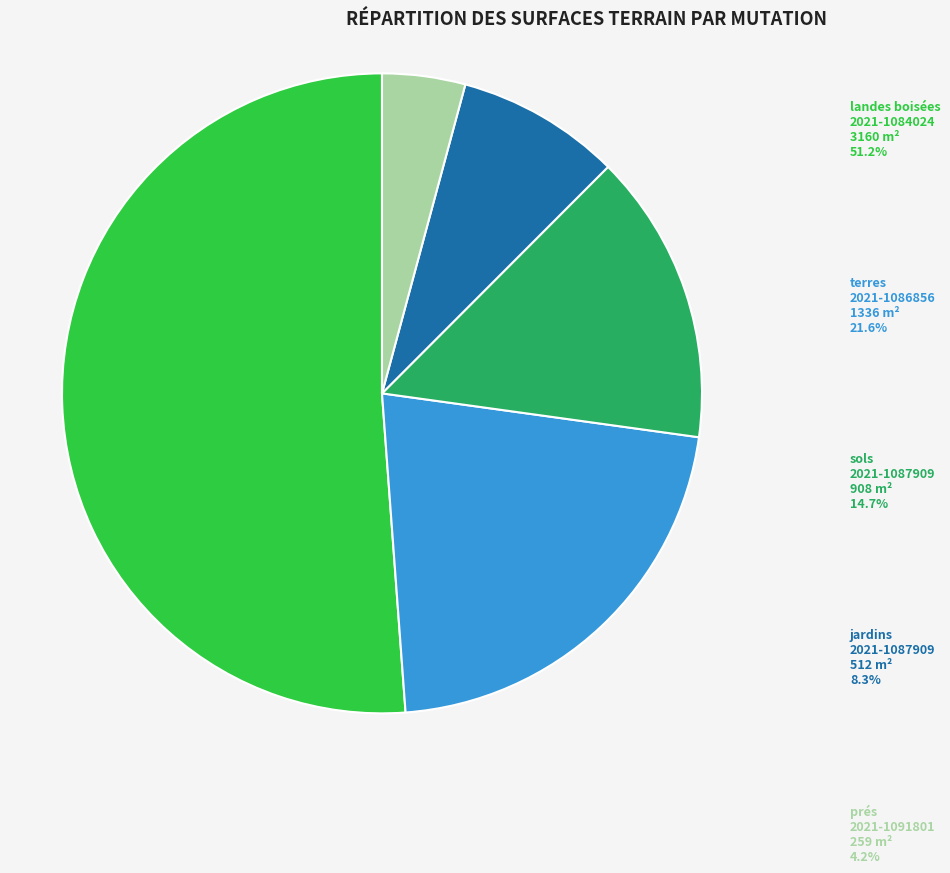

Does any single category account for the majority?

Yes